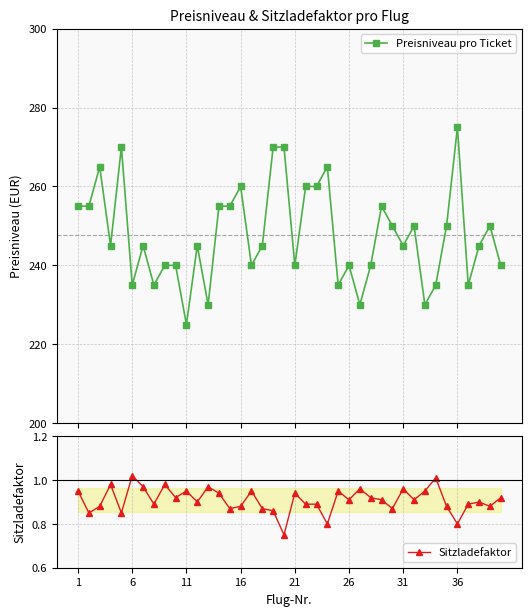

True or false: Sitzladefaktor has more than 1 interior local peaks.

True